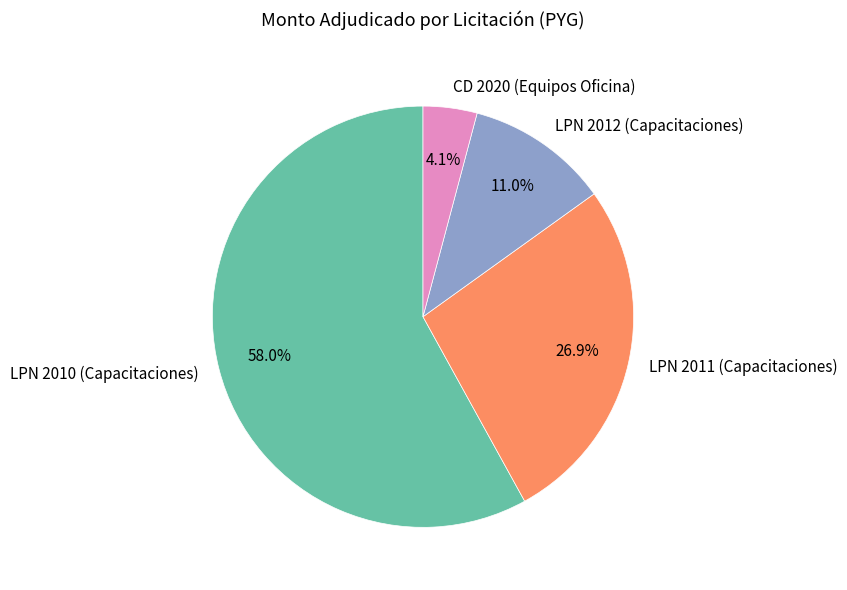

How many segments does this pie chart have?

4